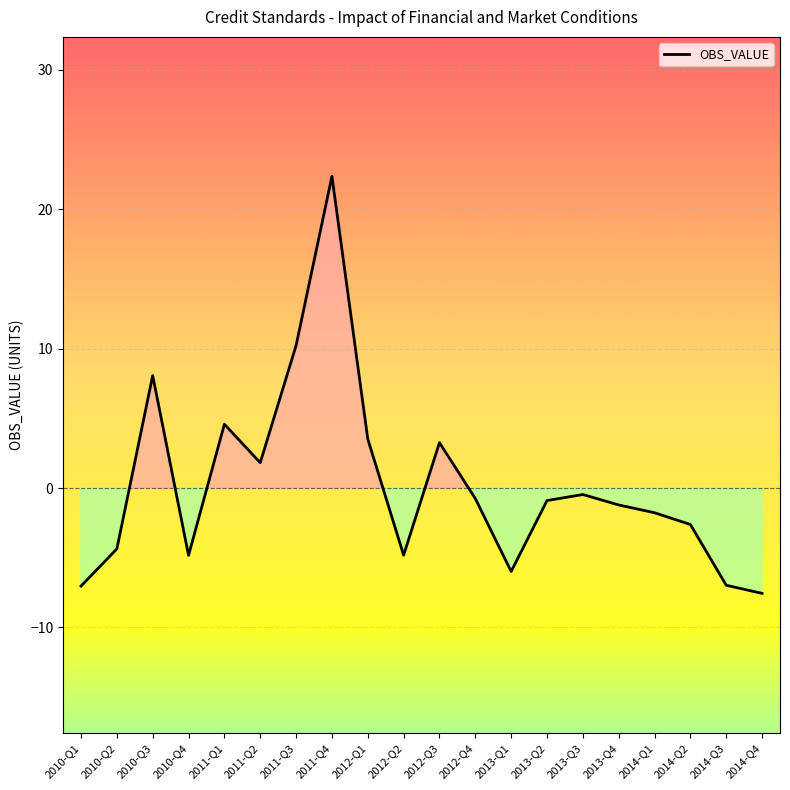

The value at 2012-Q3 is 5.1. True or false?

False